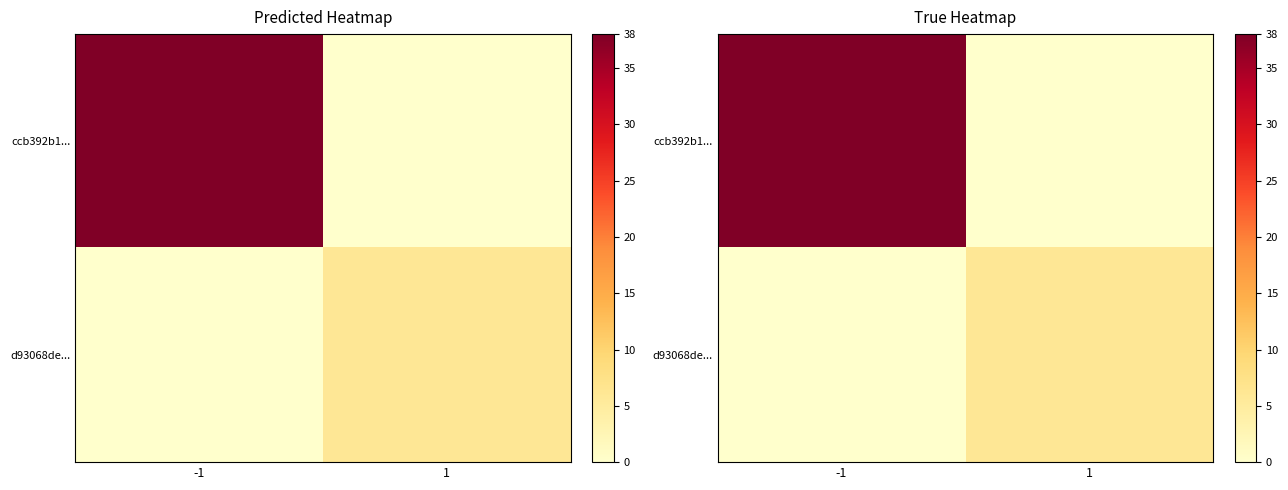

The value of ccb392b1... at 1 is 0. True or false?

True